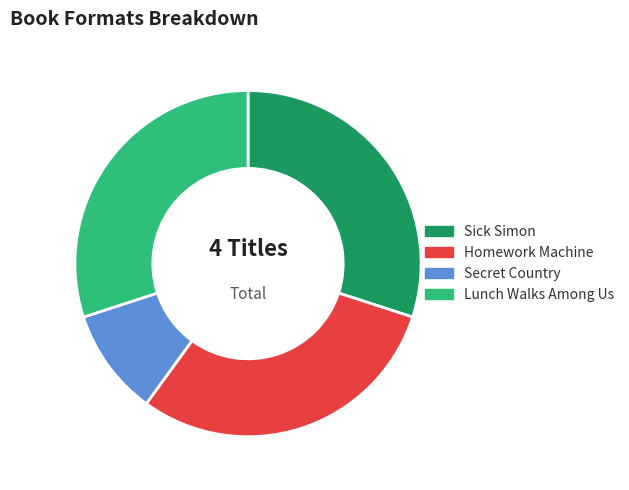

What is the ratio of the value at Lunch Walks Among Us to the value at Sick Simon?

1.0